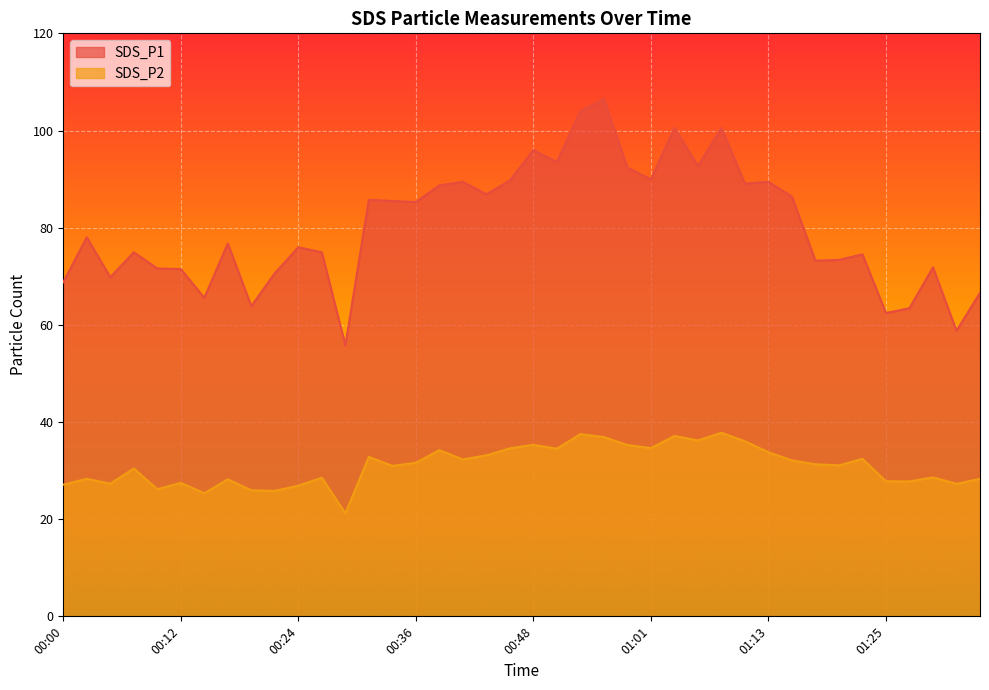

Which series has the widest spread of values?

SDS_P1